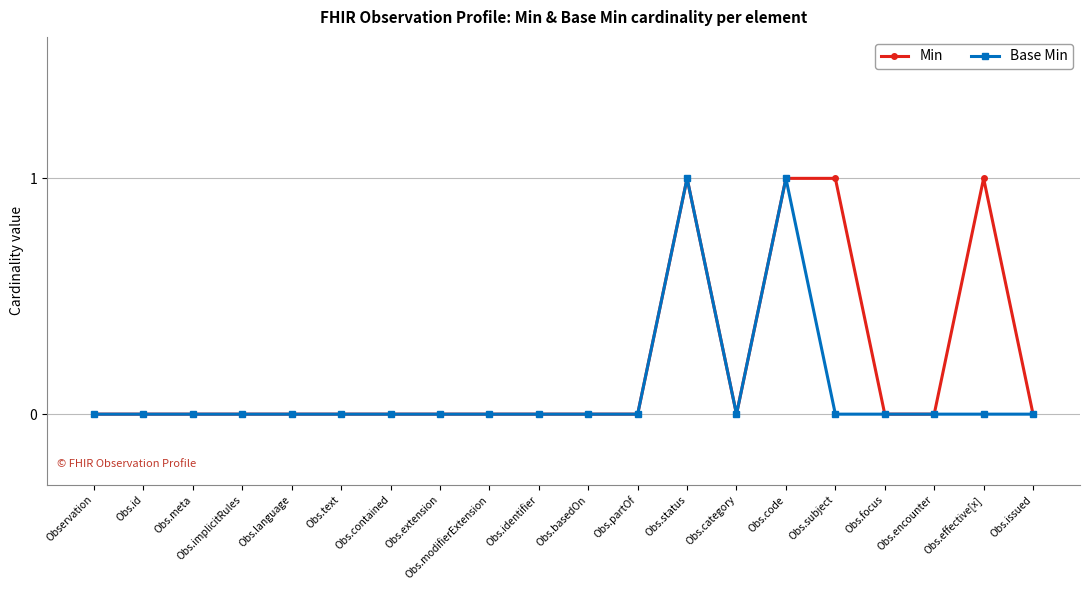

The Base Min series shows 0 at Obs.effective[x]. True or false?

True